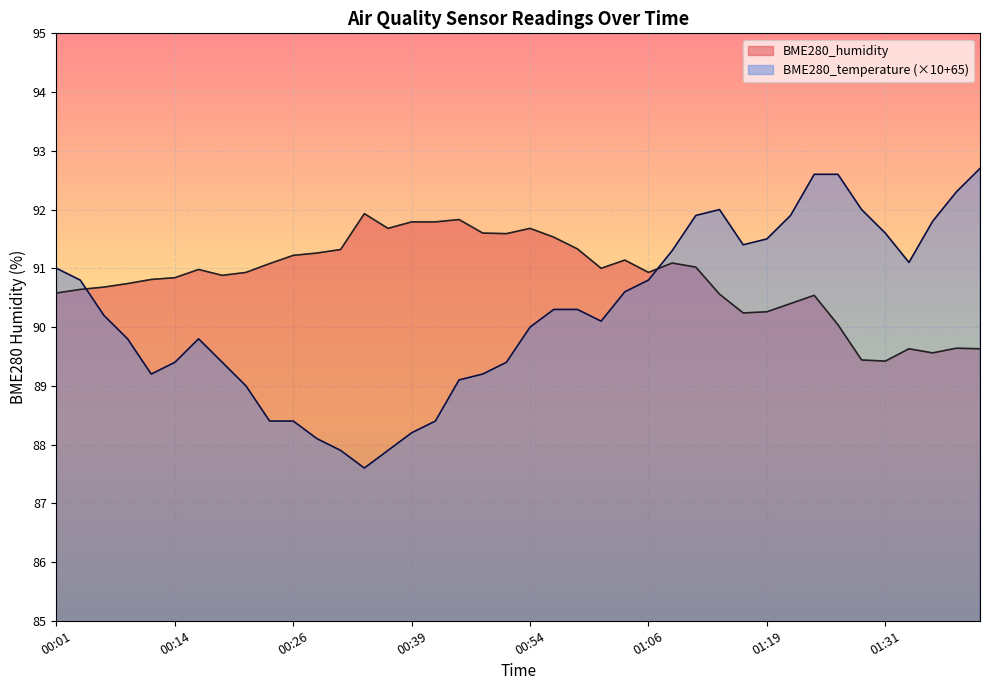

In BME280_humidity, how many points are lower than both neighbors (excluding endpoints)?

8